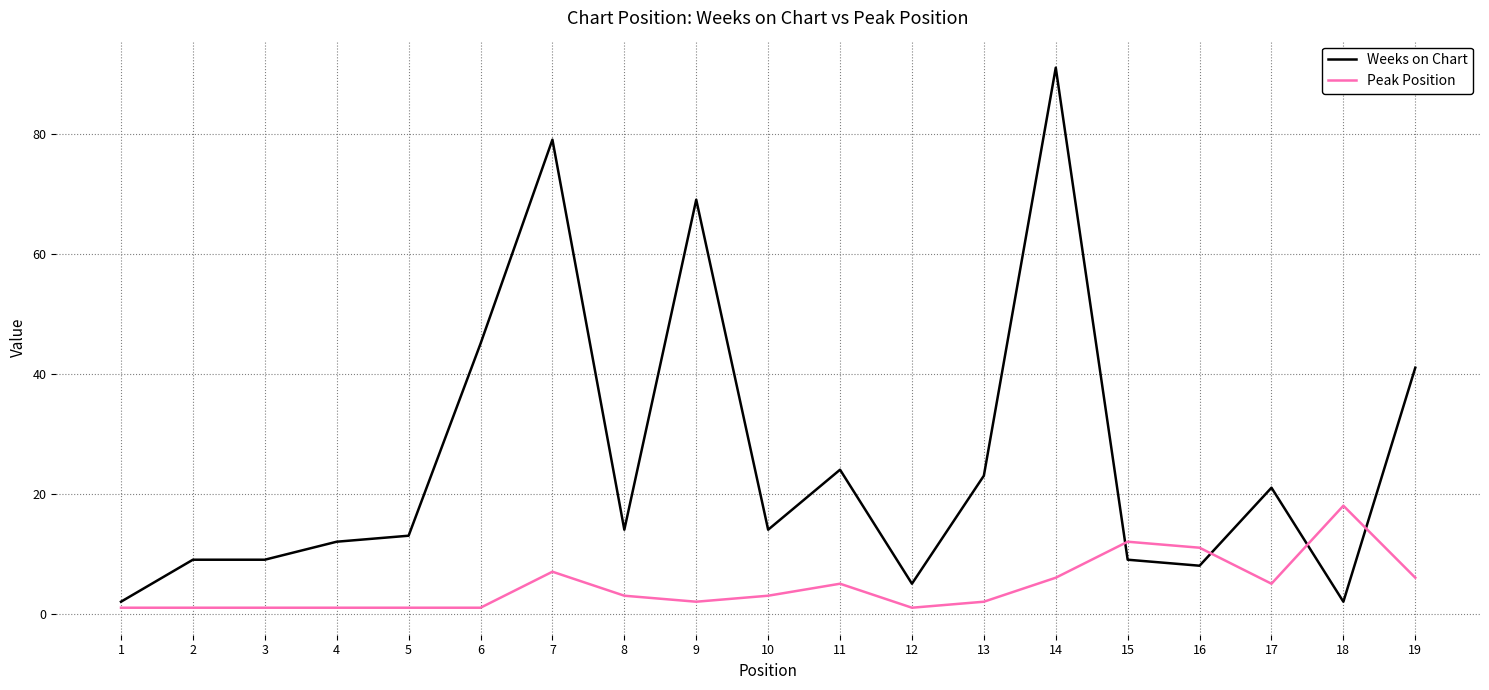

What is the greatest value displayed?

91